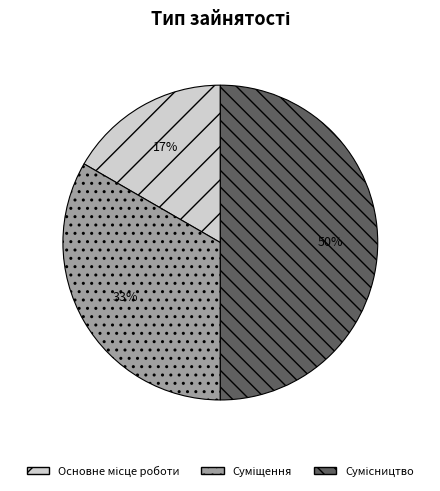

To the nearest percent, what is the difference between the largest and smallest slice percentages?

33%